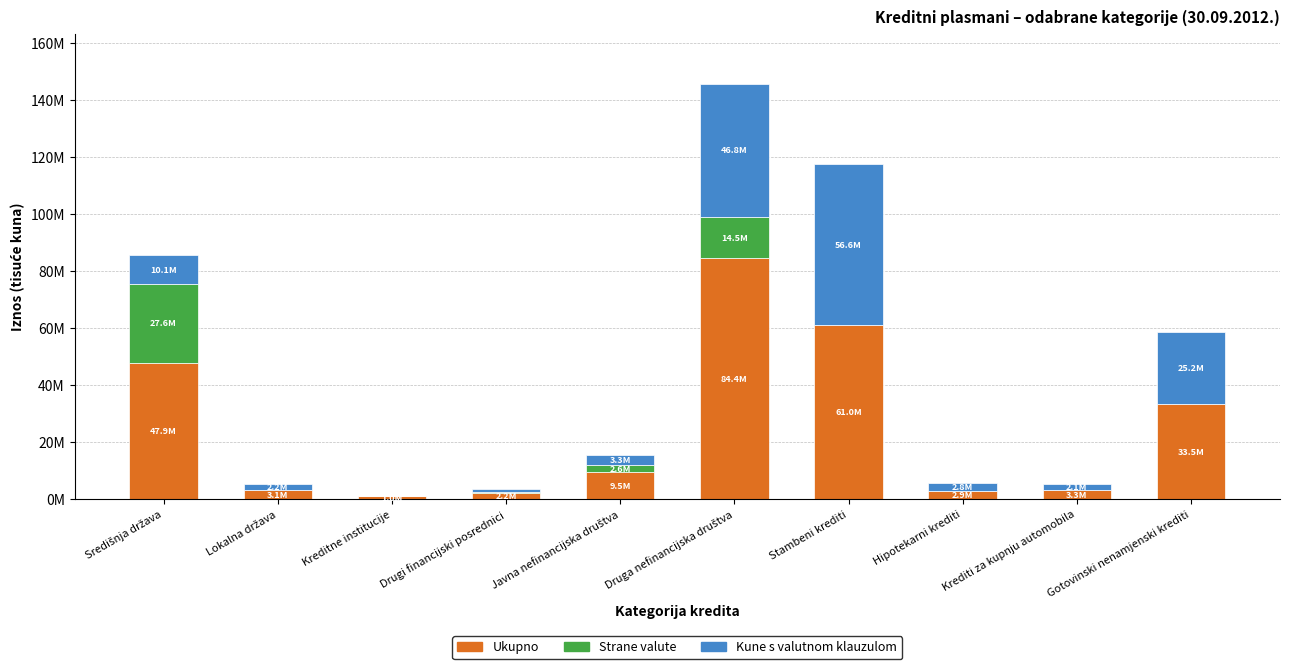

Are the bars grouped side by side (vs. stacked)?

No